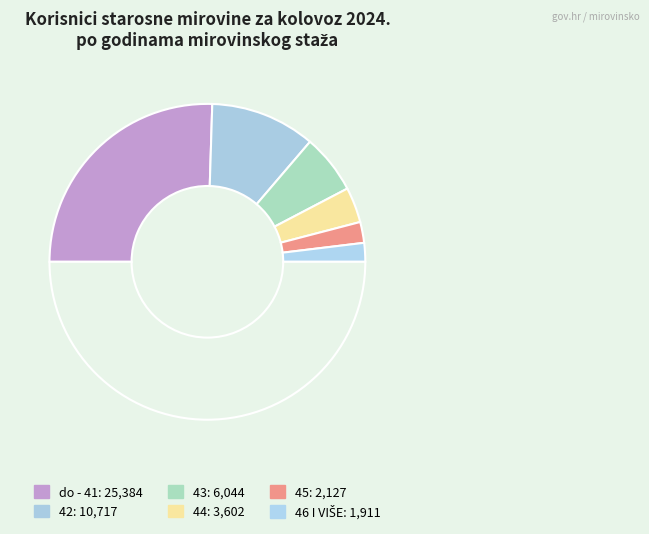

How many slices are in this pie chart?

7